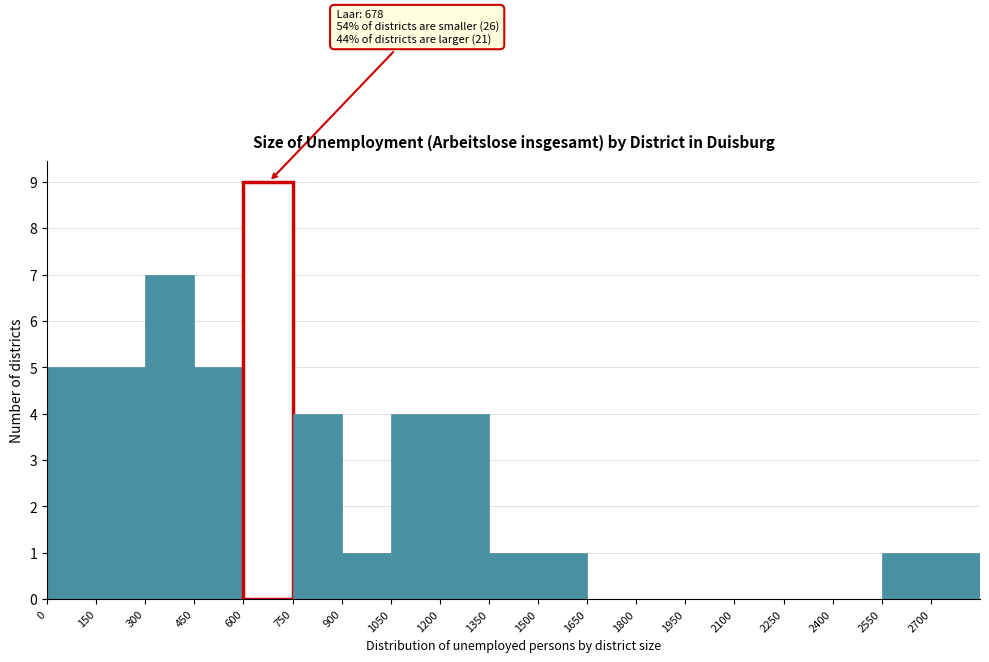

Which range on the x-axis has the tallest bar?

600 to 750